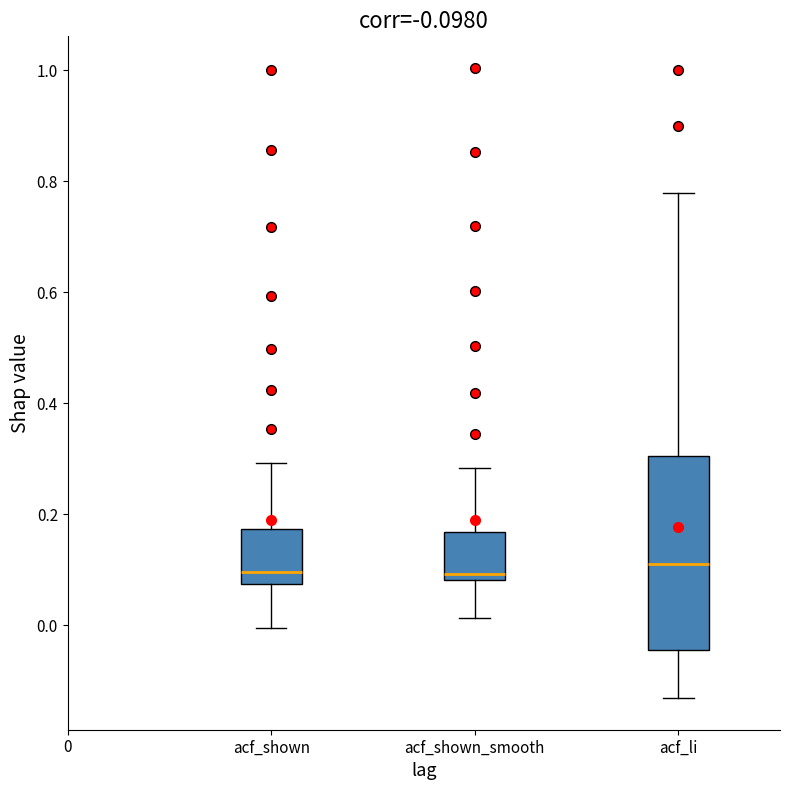

Which box is the tallest, from its lower edge to its upper edge?

acf_li